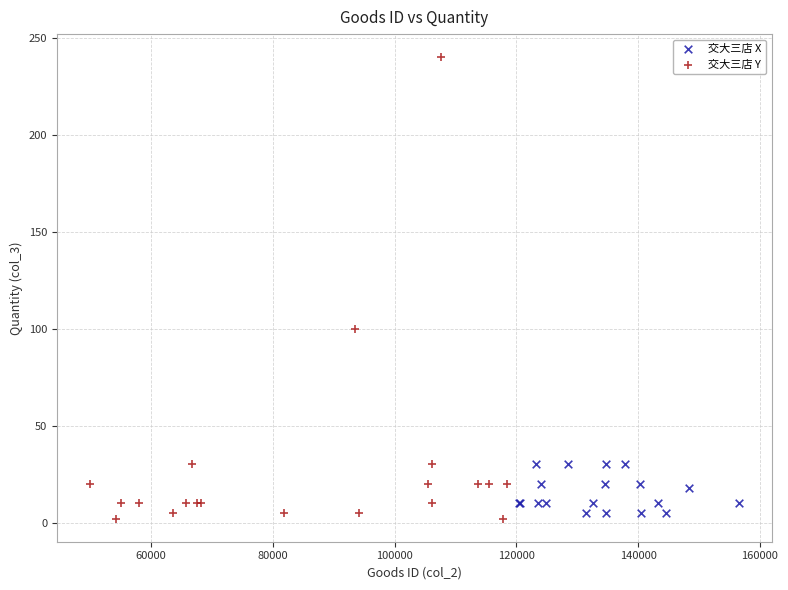

Which series has the largest Y range (max minus min)?

交大三店 Y